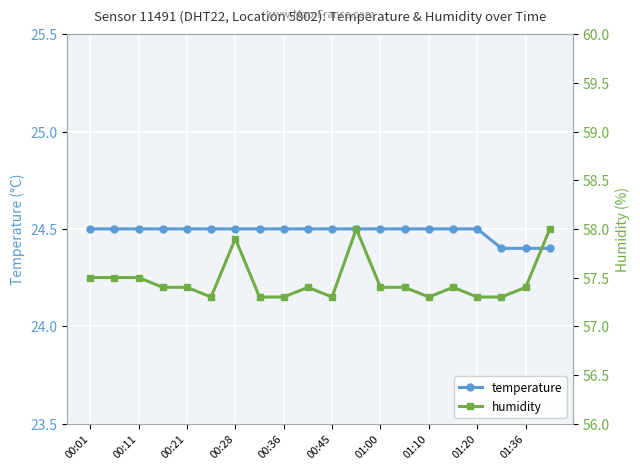

What is the minimum value shown in the chart?

24.4